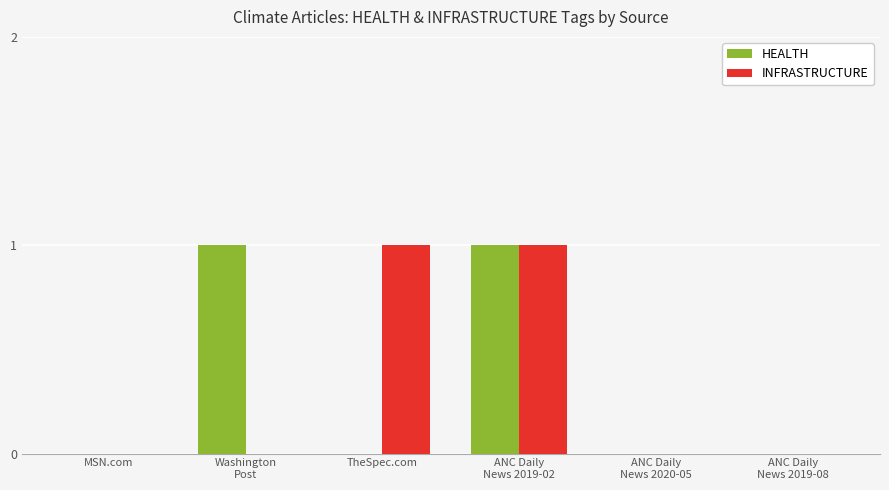

How many distinct data groups are displayed?

2